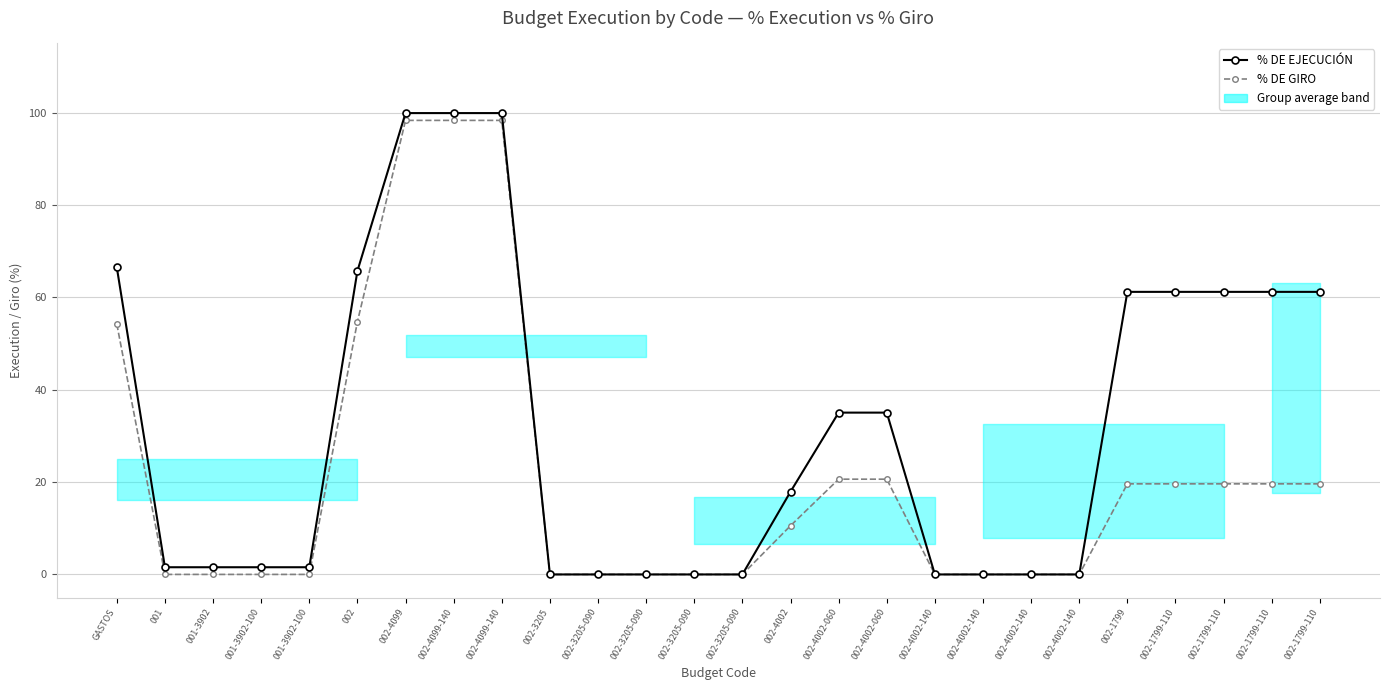

Reading right to left, transcribe all the data shown in this chart.

% DE EJECUCIÓN: 002-1799-110=61.2	002-1799-110=61.2	002-1799-110=61.2	002-1799-110=61.2	002-1799=61.2	002-4002-140=0.0	002-4002-140=0.0	002-4002-140=0.0	002-4002-140=0.0	002-4002-060=35.0	002-4002-060=35.0	002-4002=17.9	002-3205-090=0.0	002-3205-090=0.0	002-3205-090=0.0	002-3205-090=0.0	002-3205=0.0	002-4099-140=99.9	002-4099-140=99.9	002-4099=99.9	002=65.7	001-3902-100=1.6	001-3902-100=1.6	001-3902=1.6	001=1.6	GASTOS=66.5
% DE GIRO: 002-1799-110=19.6	002-1799-110=19.6	002-1799-110=19.6	002-1799-110=19.6	002-1799=19.6	002-4002-140=0.0	002-4002-140=0.0	002-4002-140=0.0	002-4002-140=0.0	002-4002-060=20.6	002-4002-060=20.6	002-4002=10.5	002-3205-090=0.0	002-3205-090=0.0	002-3205-090=0.0	002-3205-090=0.0	002-3205=0.0	002-4099-140=98.3	002-4099-140=98.3	002-4099=98.3	002=54.7	001-3902-100=0.0	001-3902-100=0.0	001-3902=0.0	001=0.0	GASTOS=54.2